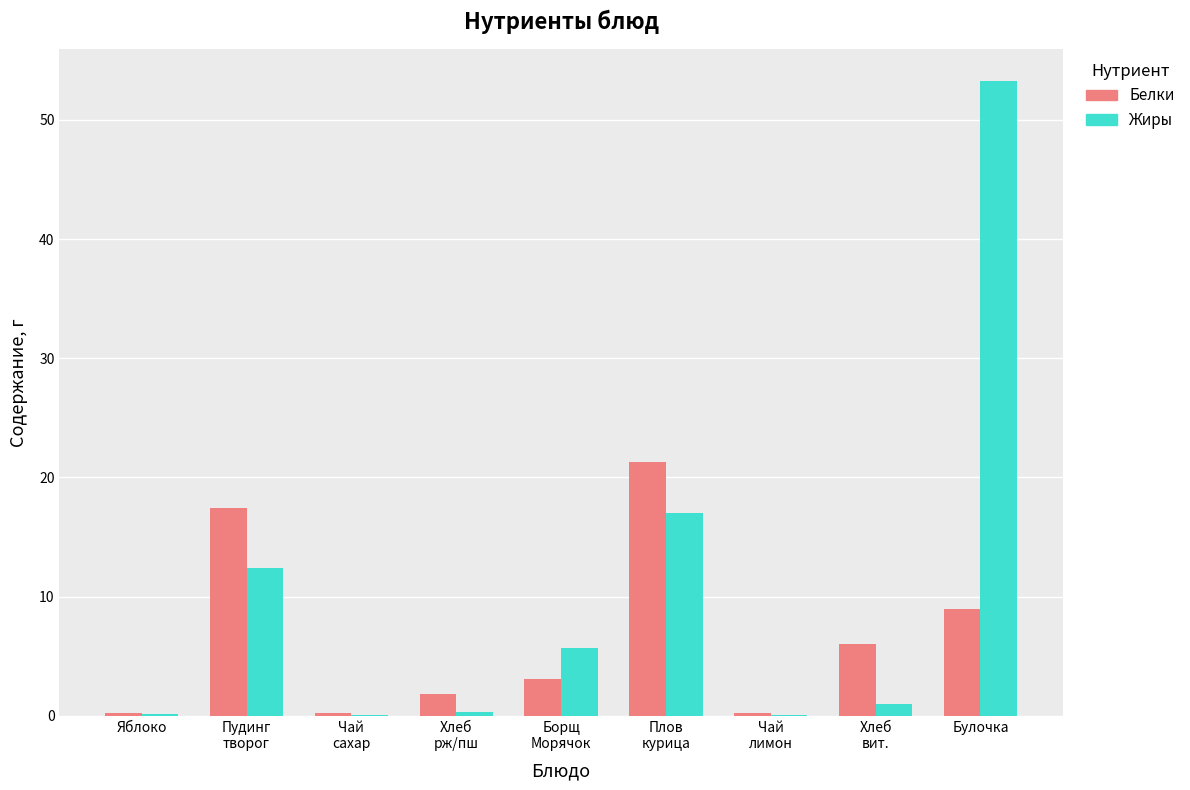

Which series has the largest range (max minus min)?

Жиры